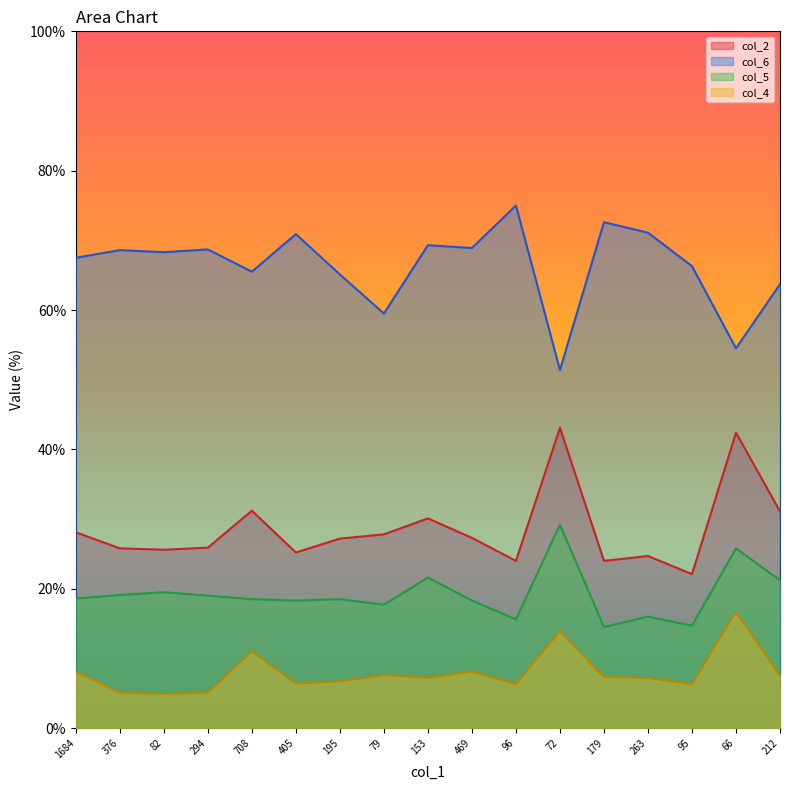

Reading left to right, extract all data points from this chart.

col_2: 28.1	25.8	25.6	25.9	31.2	25.2	27.2	27.8	30.1	27.3	24.0	43.1	24.0	24.7	22.1	42.4	31.1
col_6: 67.5	68.6	68.3	68.7	65.5	70.9	65.1	59.5	69.3	68.9	75.0	51.4	72.6	71.1	66.3	54.5	63.7
col_5: 18.6	19.1	19.5	19.0	18.5	18.3	18.5	17.7	21.6	18.3	15.6	29.2	14.5	16.0	14.7	25.8	21.2
col_4: 8.1	5.1	4.9	5.1	11.0	6.4	6.7	7.6	7.2	8.1	6.3	13.9	7.3	7.2	6.3	16.7	7.5